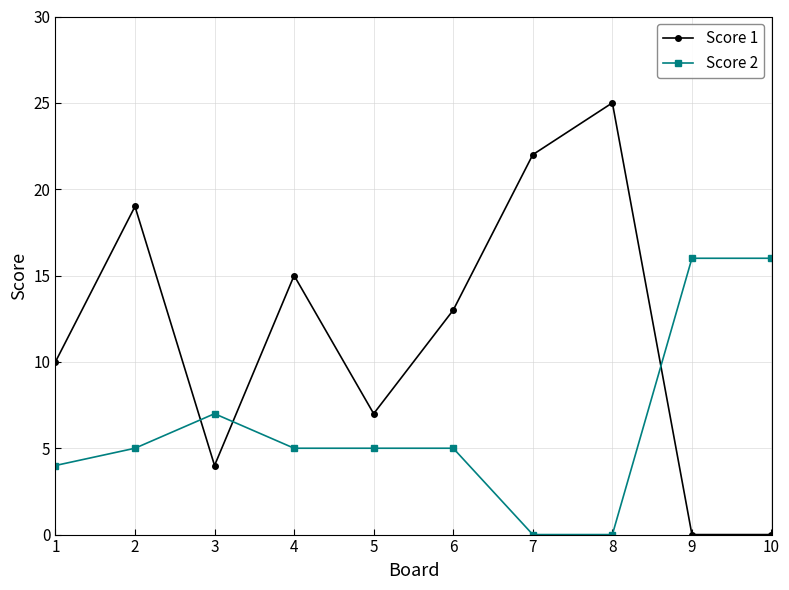

Where do Score 2 and Score 1 first cross each other?

2 and 3